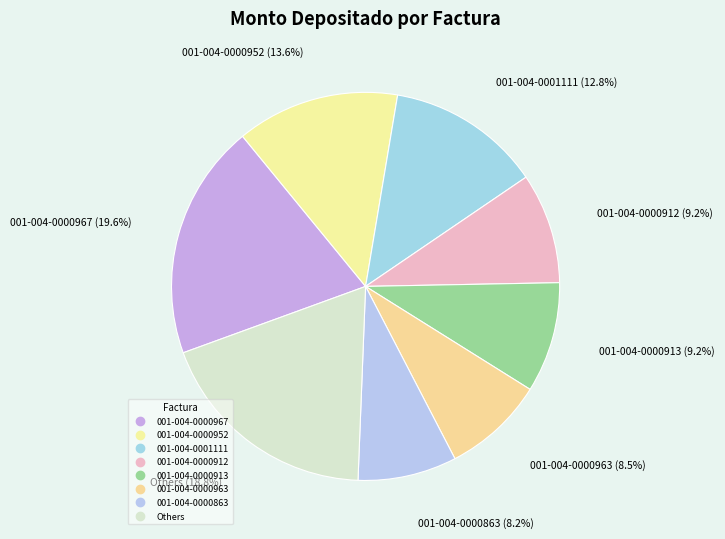

How many slices are in this pie chart?

8